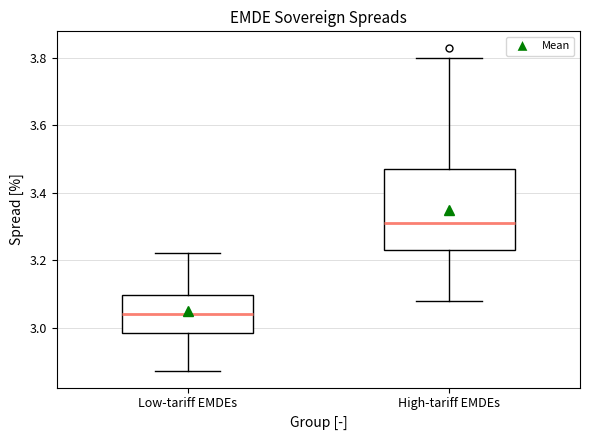

Which box has the highest median line?

High-tariff EMDEs